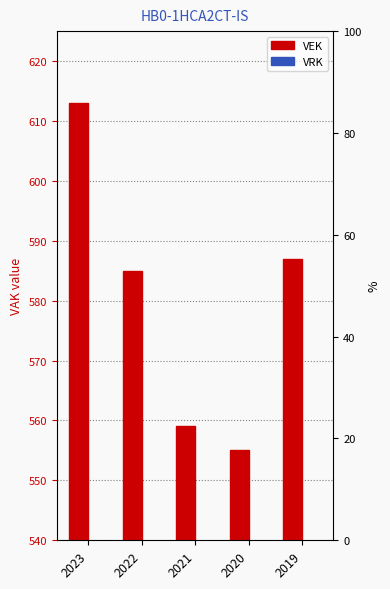

What is the difference between the VEK values at 2023 and 2019?

26